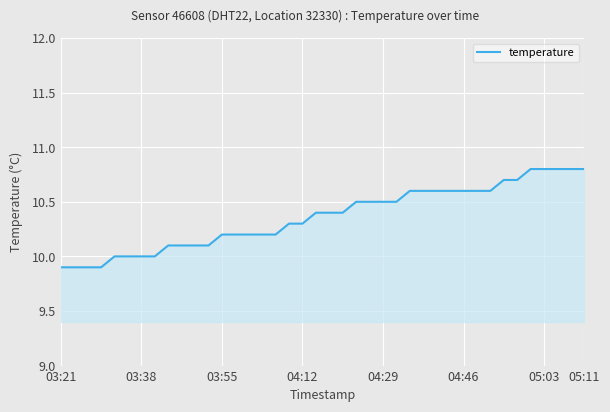

What is the greatest value displayed?

10.8